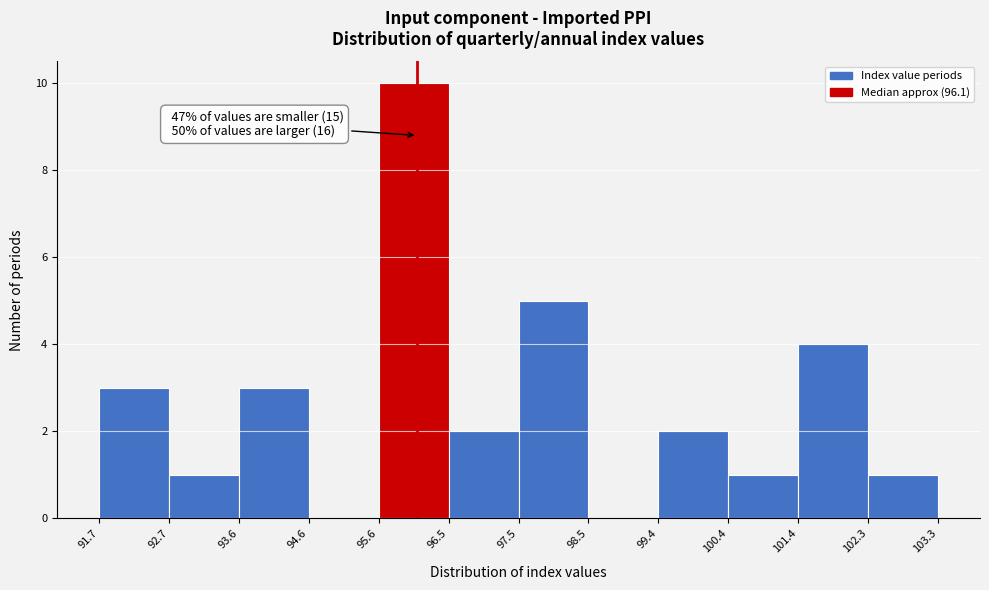

Over which range of the x-axis is the bar tallest?

95.6 to 96.5